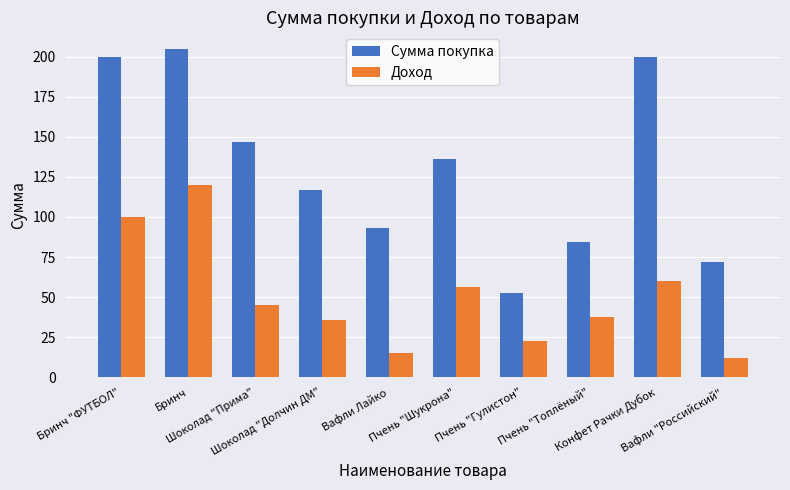

At which label does Сумма покупка reach its peak?

Бринч